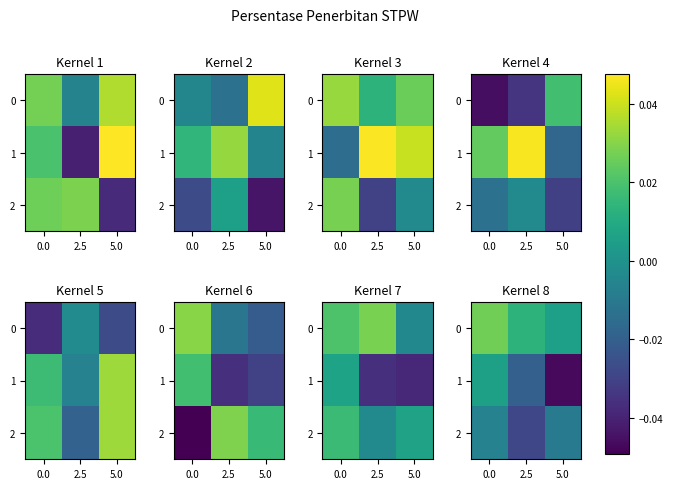

How many data points in 1 are less than 0?

2